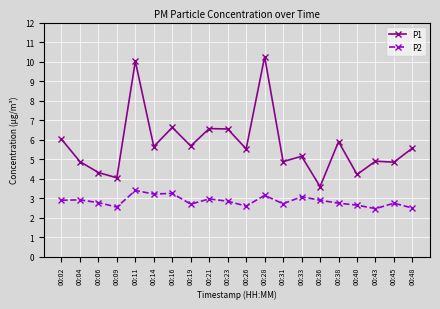

True or false: P1 and P2 cross at least once.

False